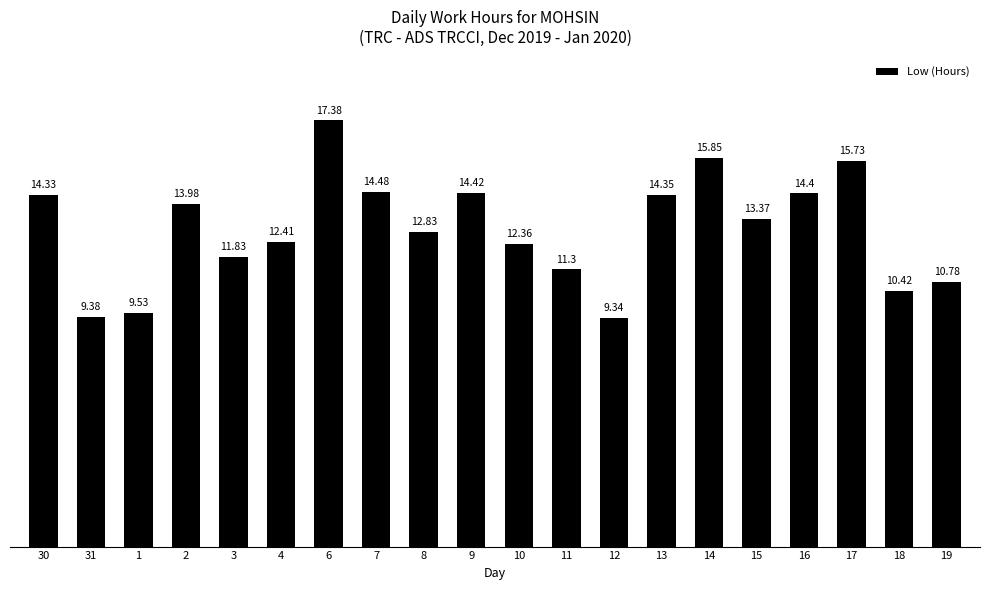

True or false: the data shows 14.4 at 16.

True